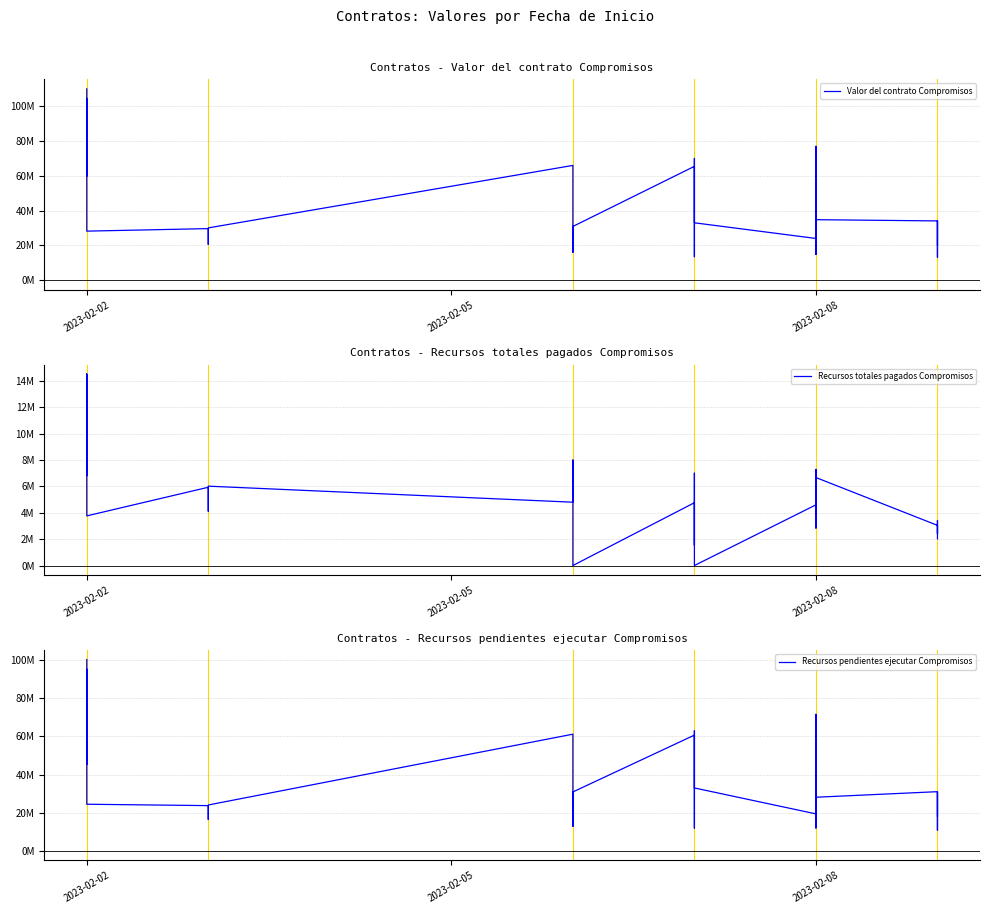

What is the sum of the Recursos totales pagados Compromisos values at 21 and 32?

8832000